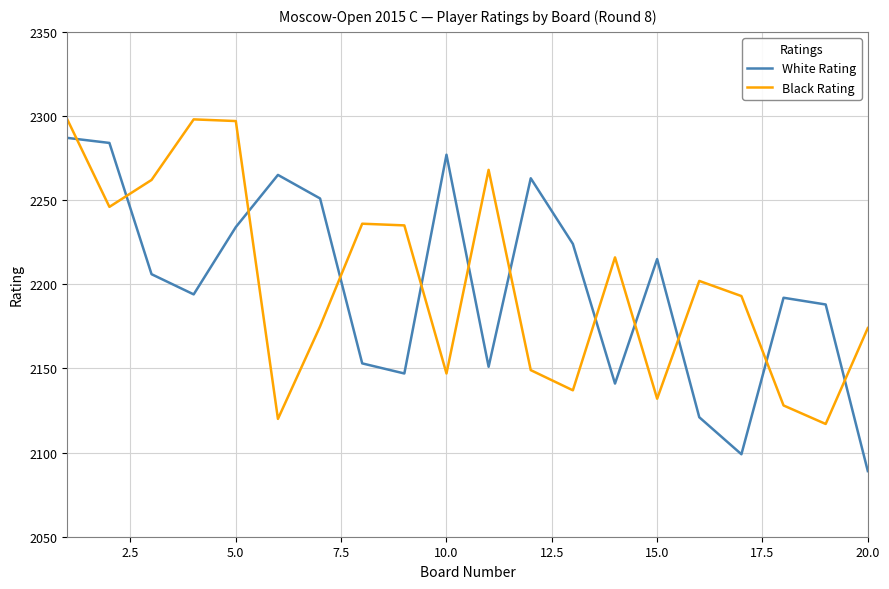

What is the difference between the maximum and minimum values in the Black Rating series?

181